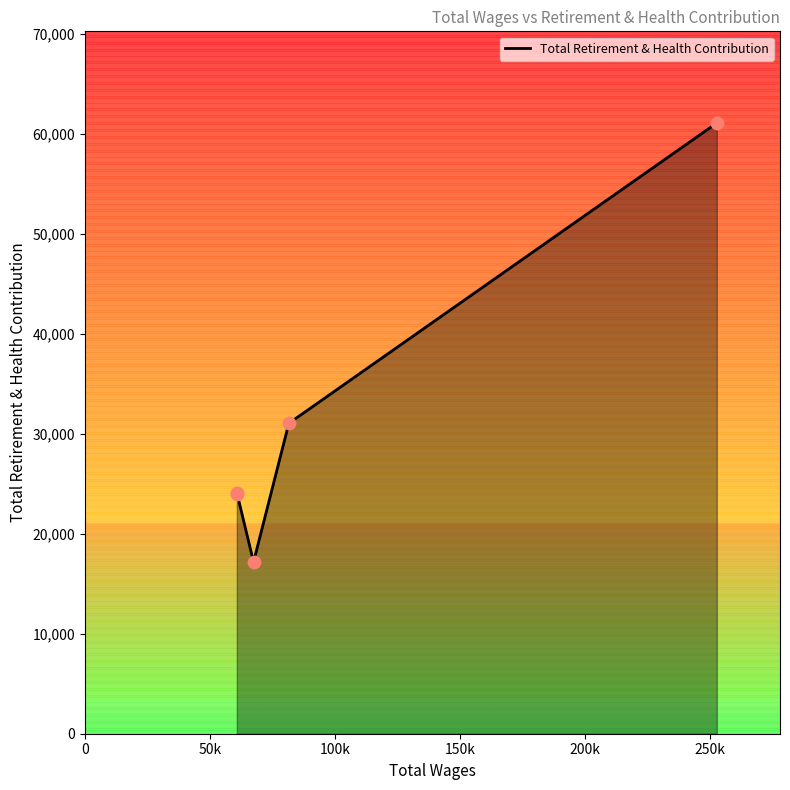

Approximately how many times larger is the value at 200k compared to 50k?

2.5